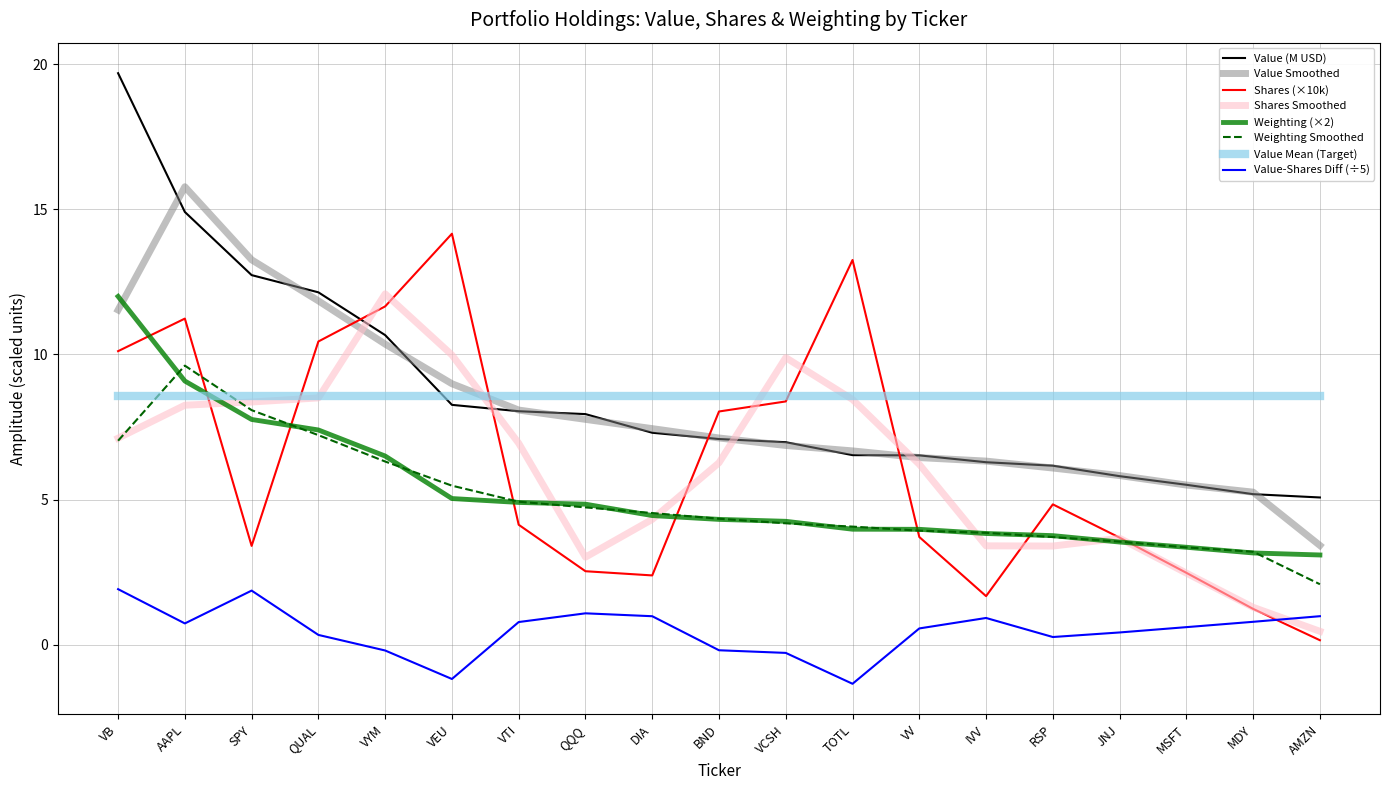

What is the approximate value of Value (M USD) at VEU?

8.3